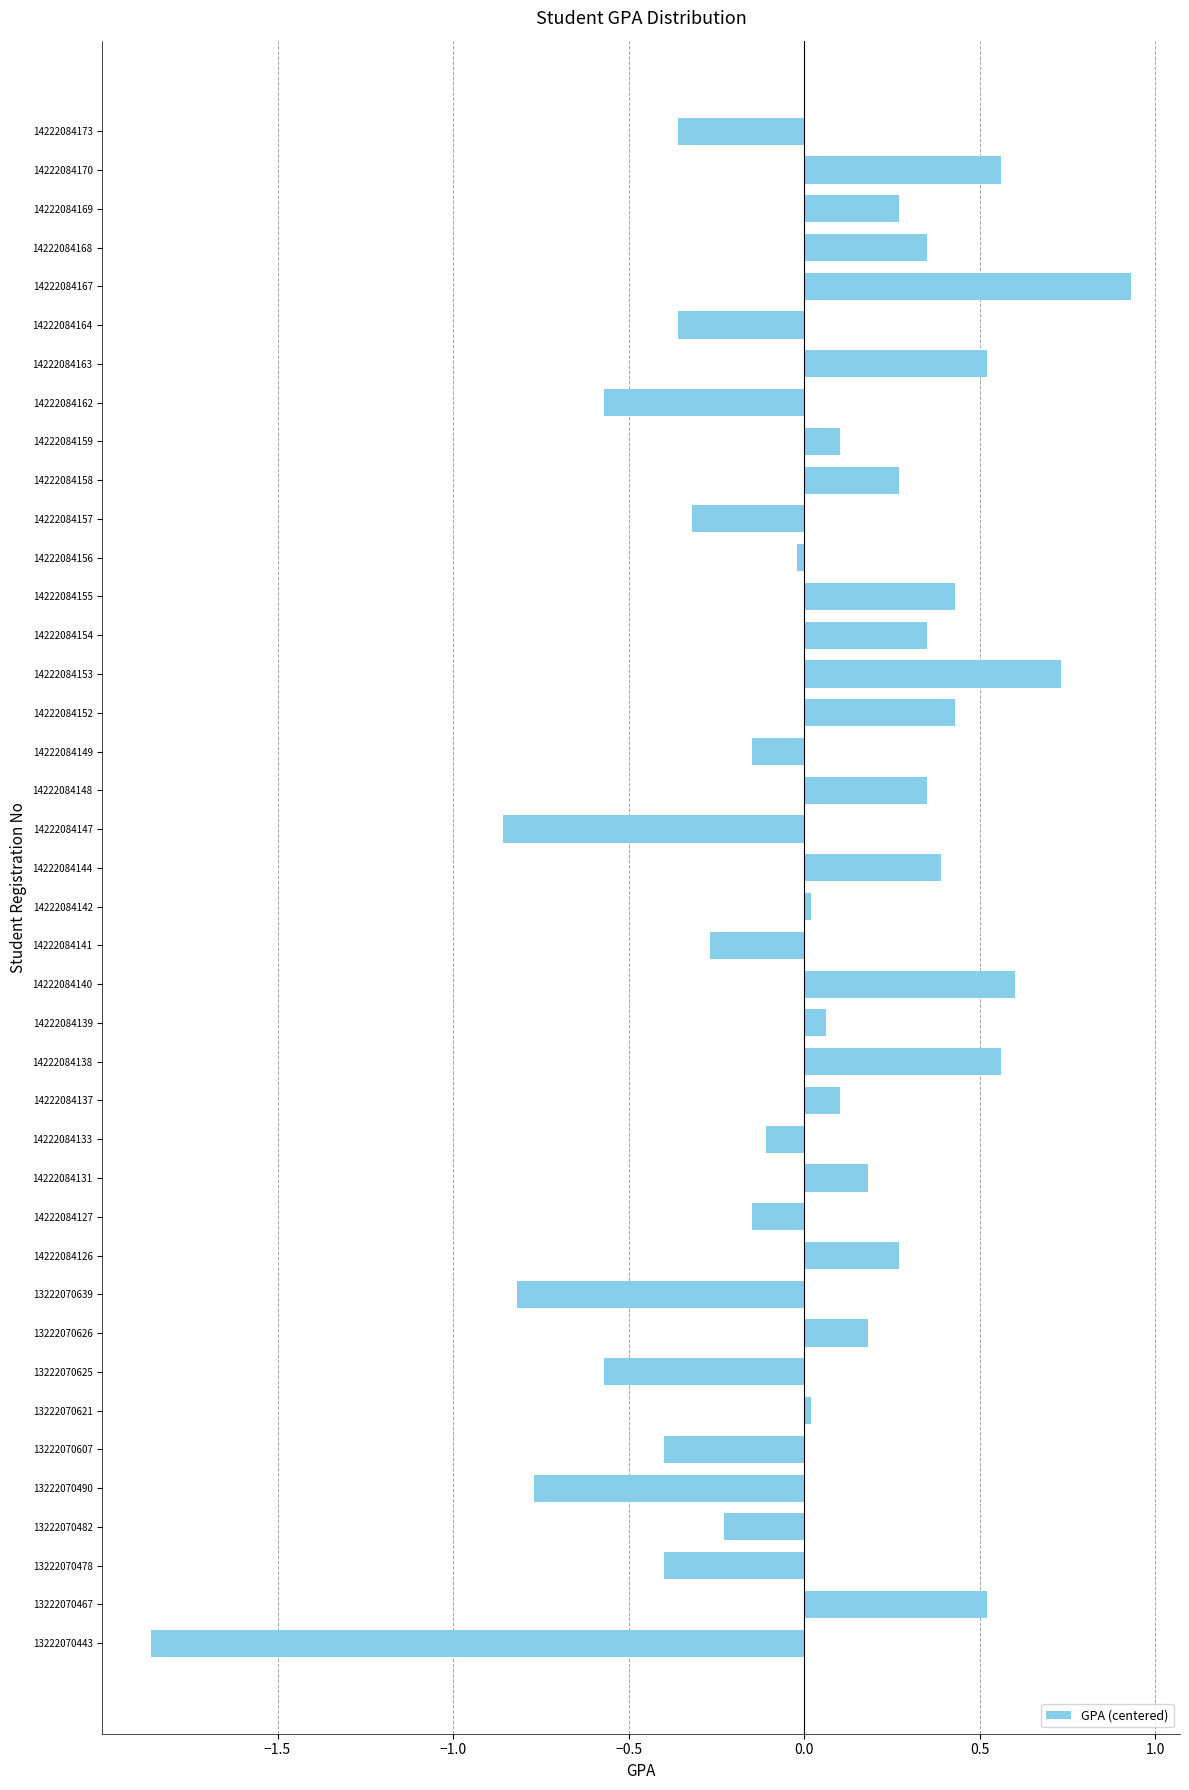

What is the difference between the values at 14222084169 and 13222070625?

0.8